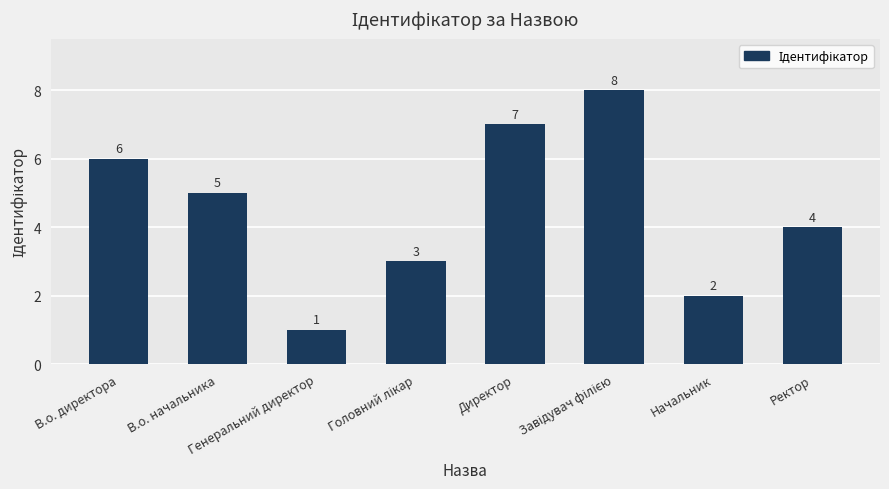

Count the values in the range 3 to 7.

5